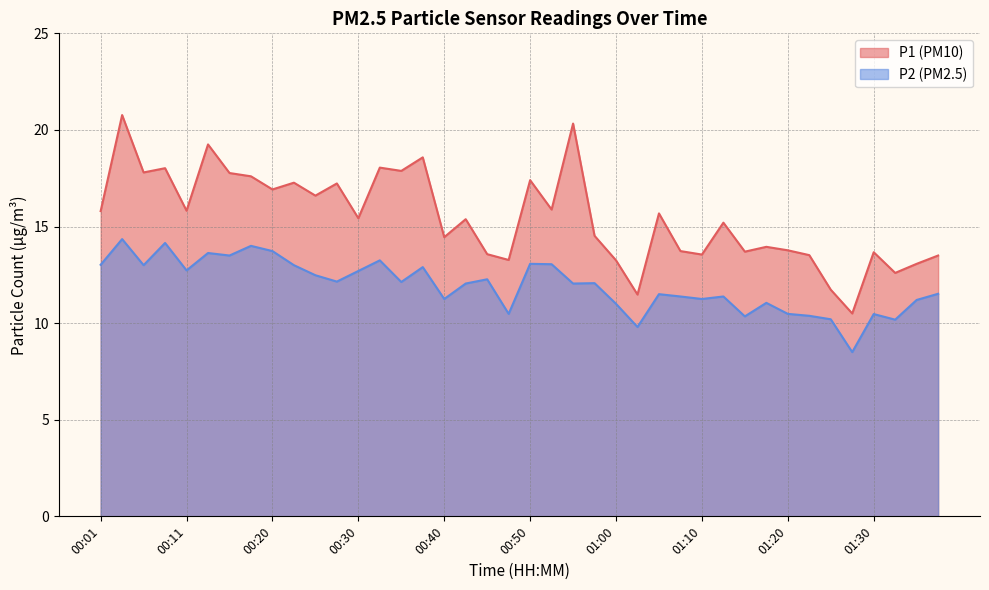

At which label does P1 reach its peak?

00:03